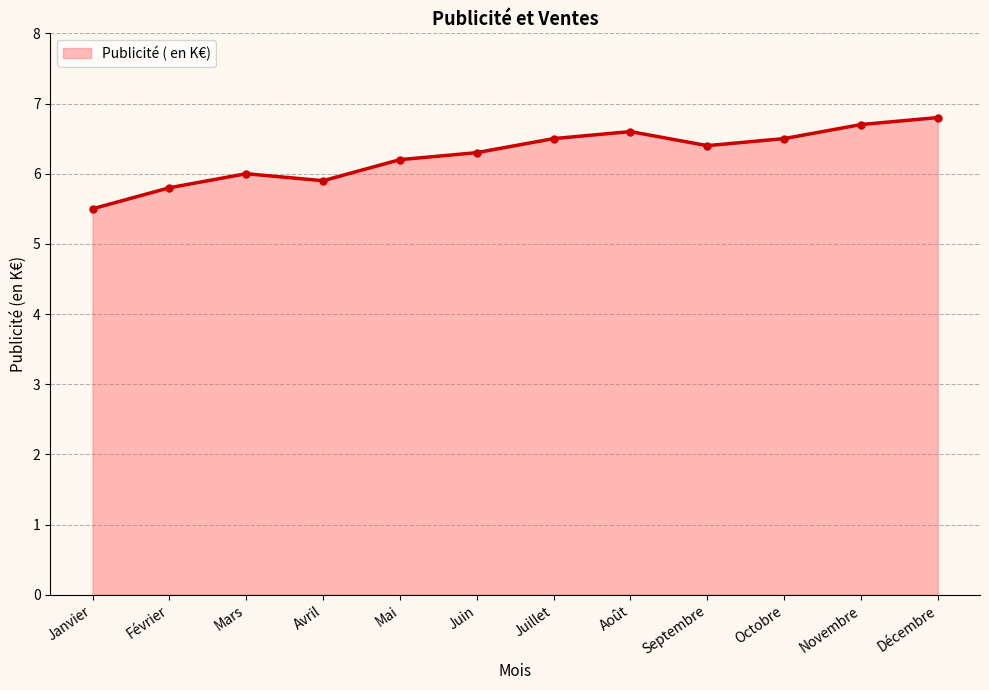

True or false: the data shows 8.7 at Novembre.

False